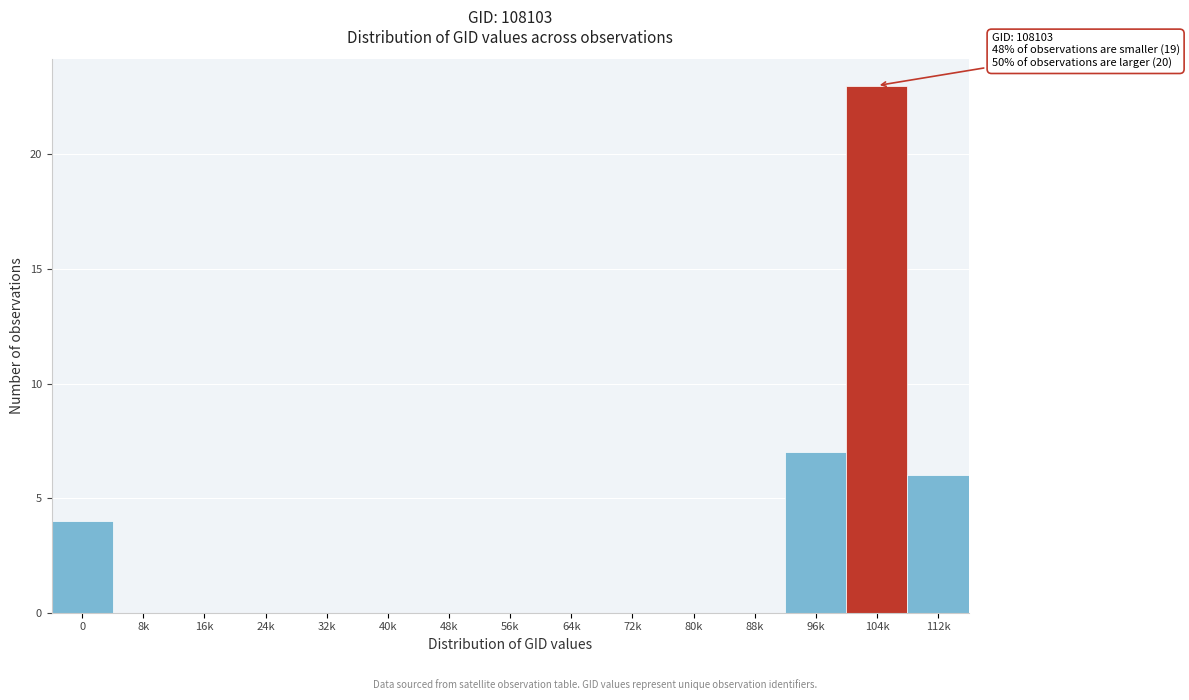

Reading right to left, list all the values displayed in this chart.

112k=6	104k=23	96k=7	88k=0	80k=0	72k=0	64k=0	56k=0	48k=0	40k=0	32k=0	24k=0	16k=0	8k=0	0=4